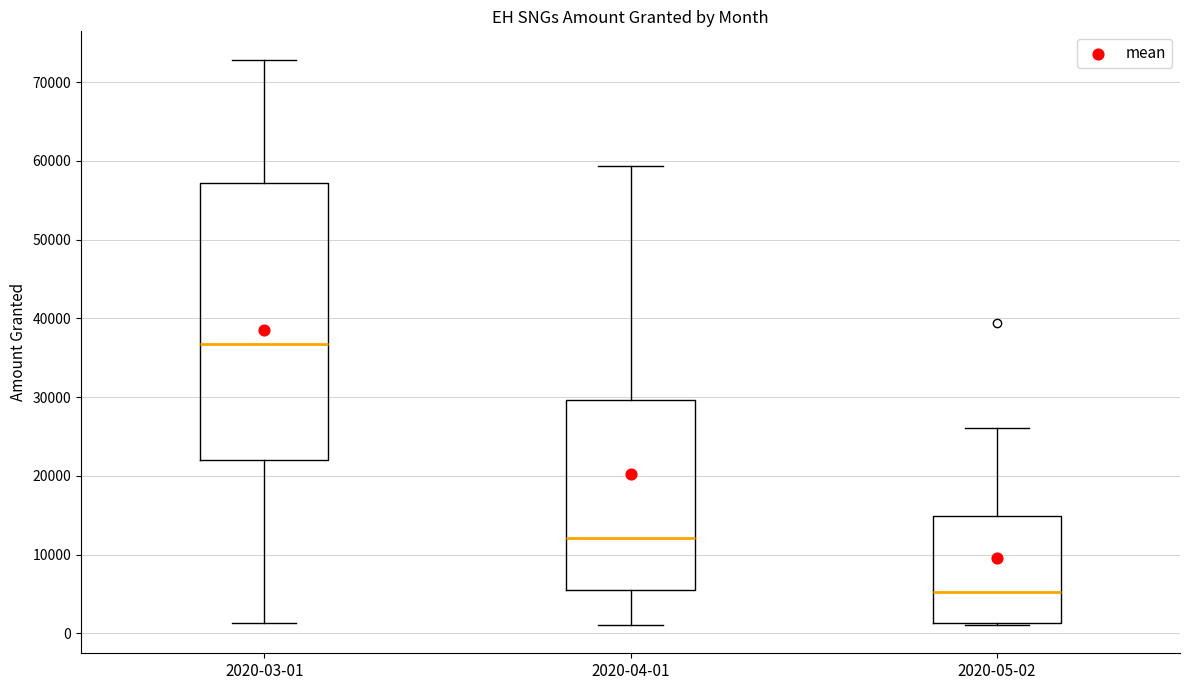

Which box is the tallest, from its lower edge to its upper edge?

2020-03-01